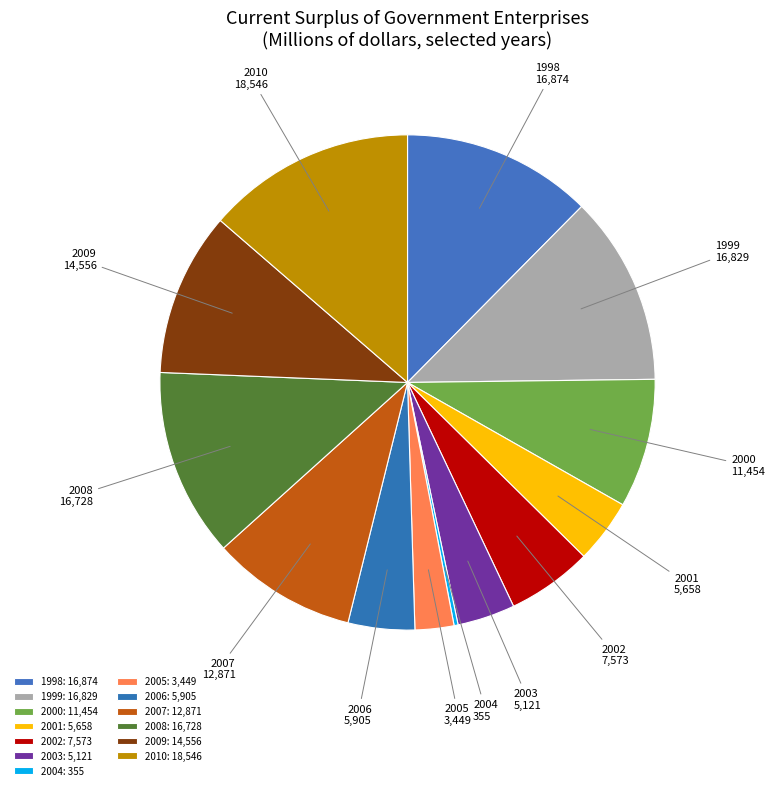

What is the largest slice in the pie chart?

2010